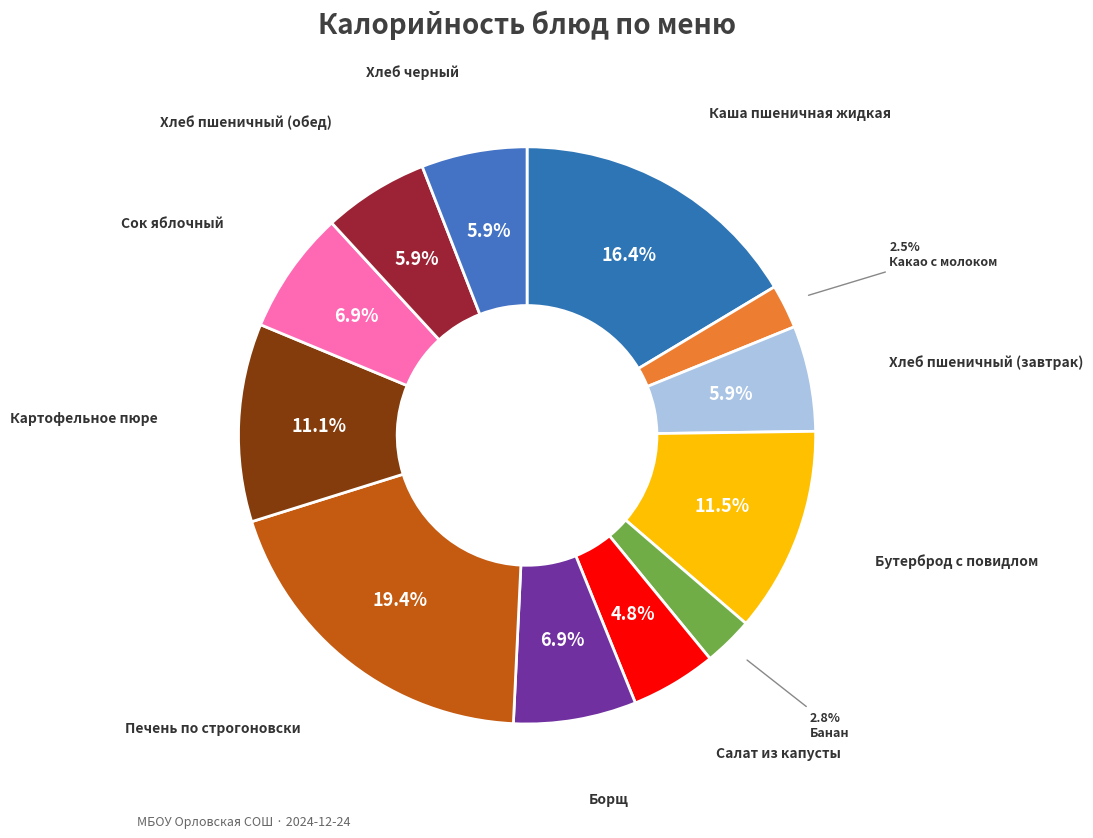

What is the largest slice in the pie chart?

Печень по строгоновски